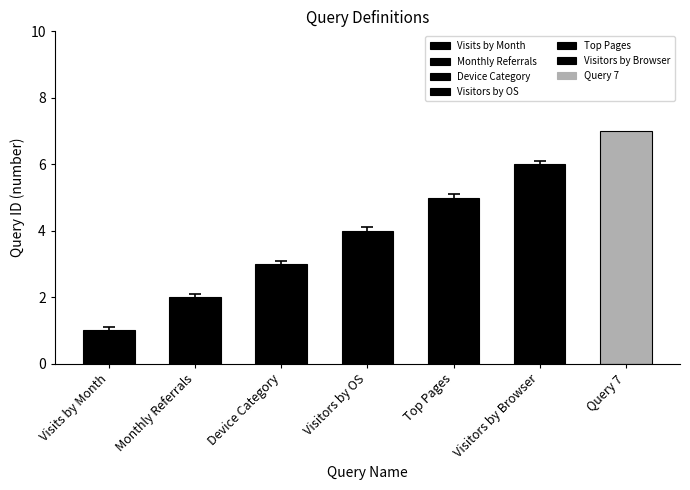

What is the label of the 1st bar from the right?

Query 7